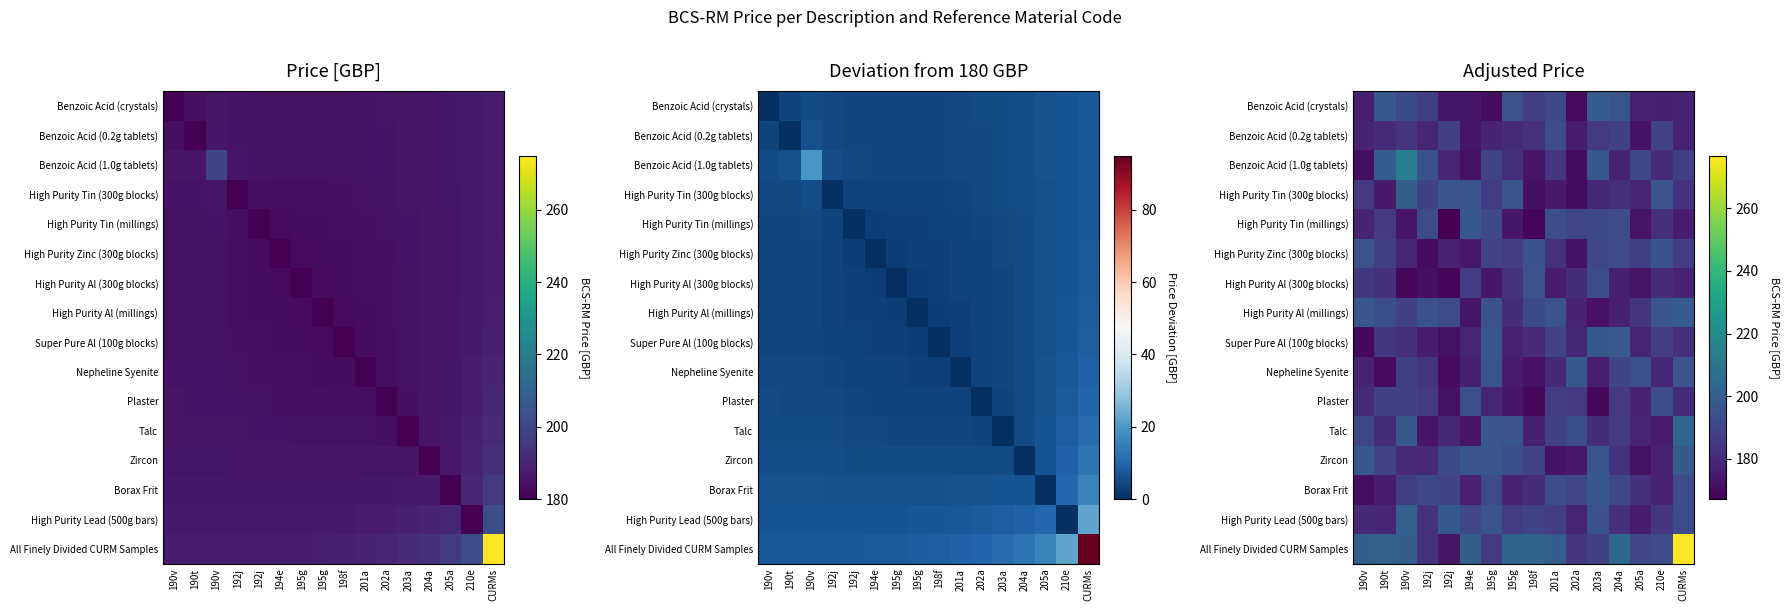

Between 190v and 204a, which series saw the biggest shift?

Benzoic Acid (1.0g tablets)